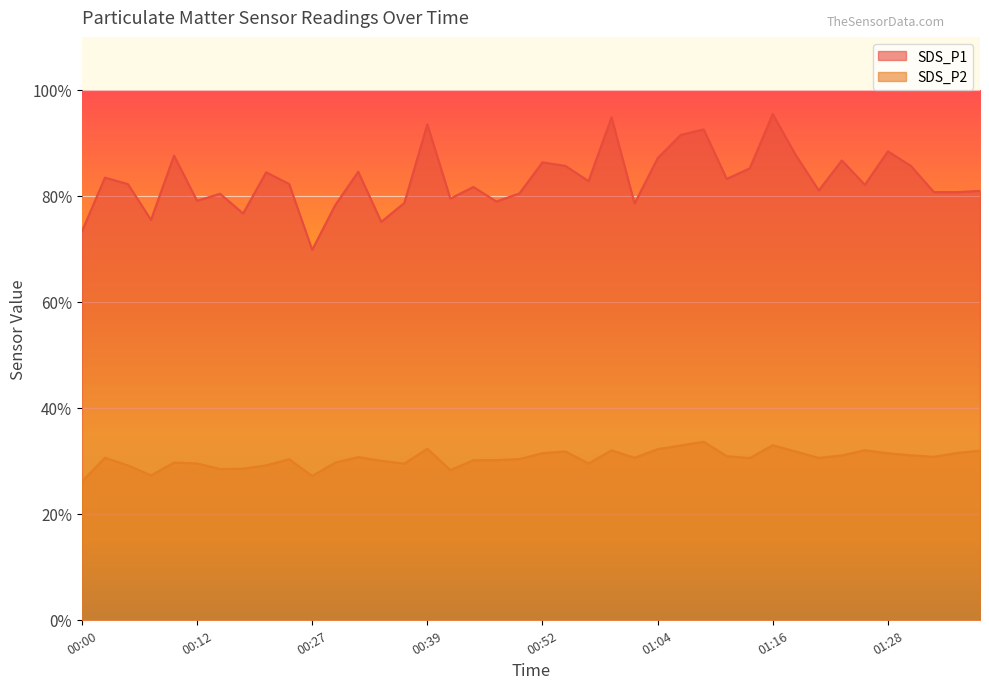

Which series has the largest range (max minus min)?

SDS_P1